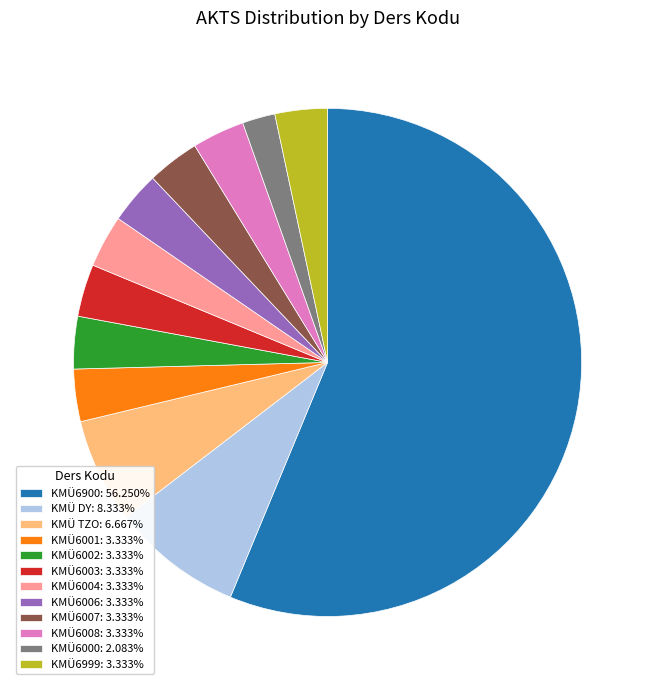

Is it true that KMÜ6006 is 3% of the pie?

True